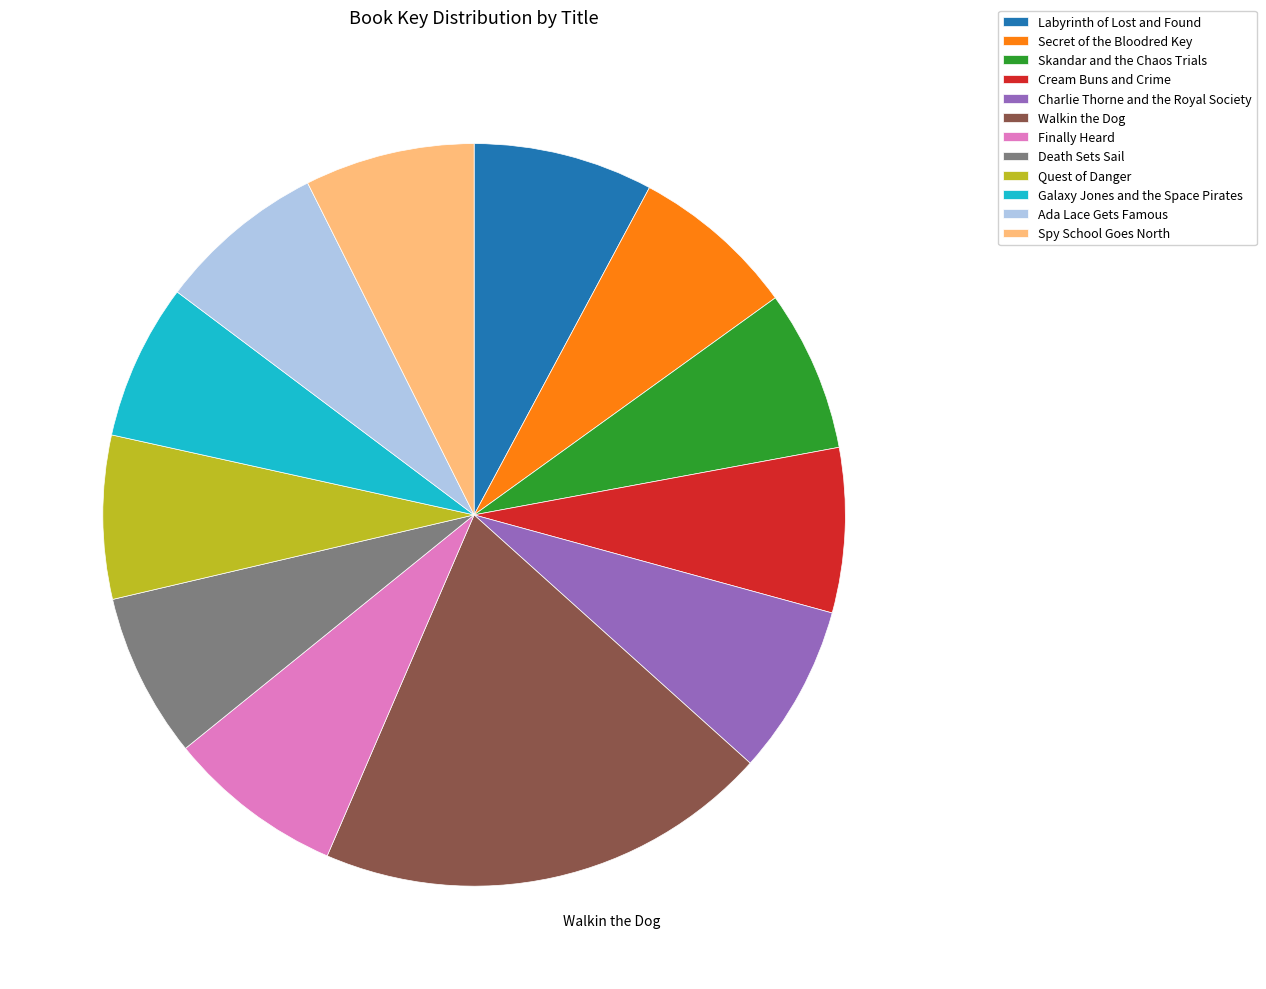

Do Ada Lace Gets Famous and Galaxy Jones and the Space Pirates together represent more than half of the pie?

No